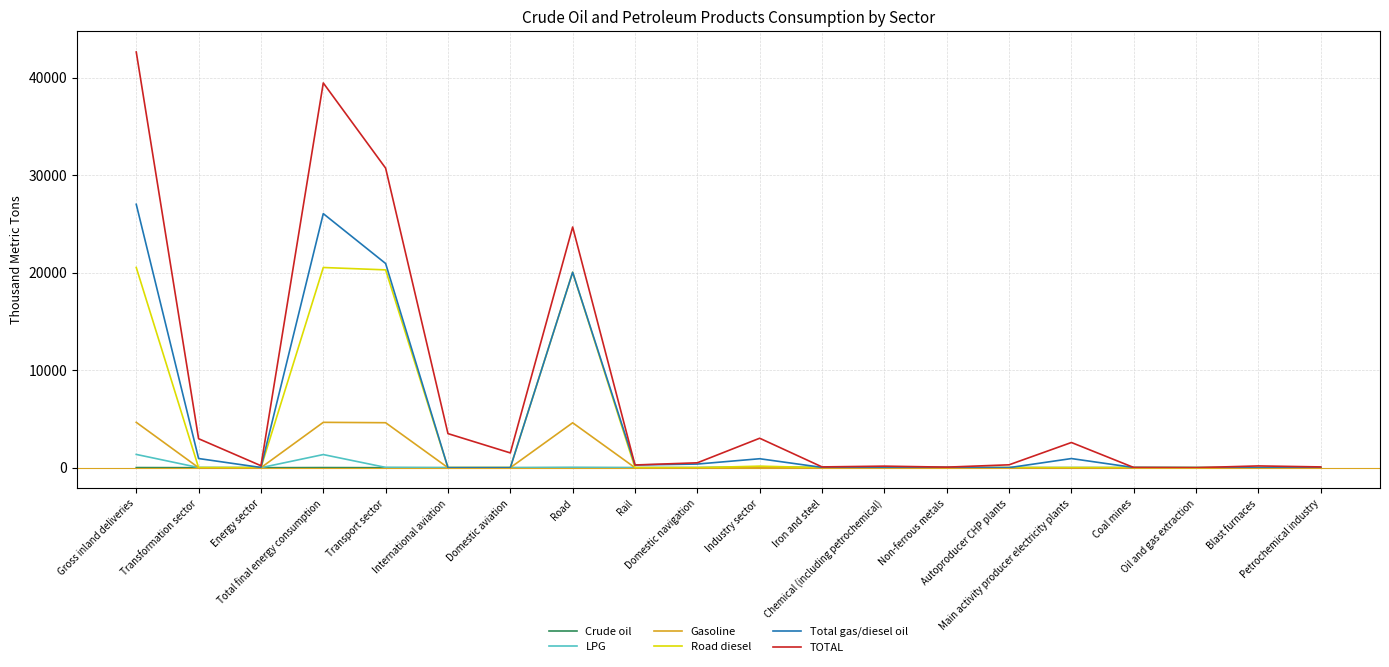

Which series has the largest total across all categories?

TOTAL